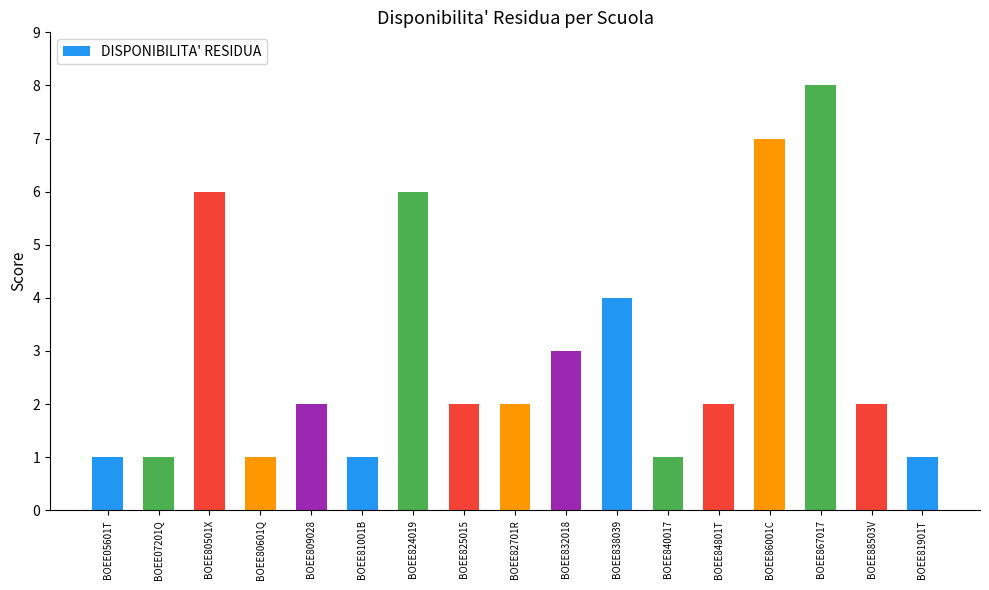

The chart shows a value of 1 at BOEE832018. True or false?

False